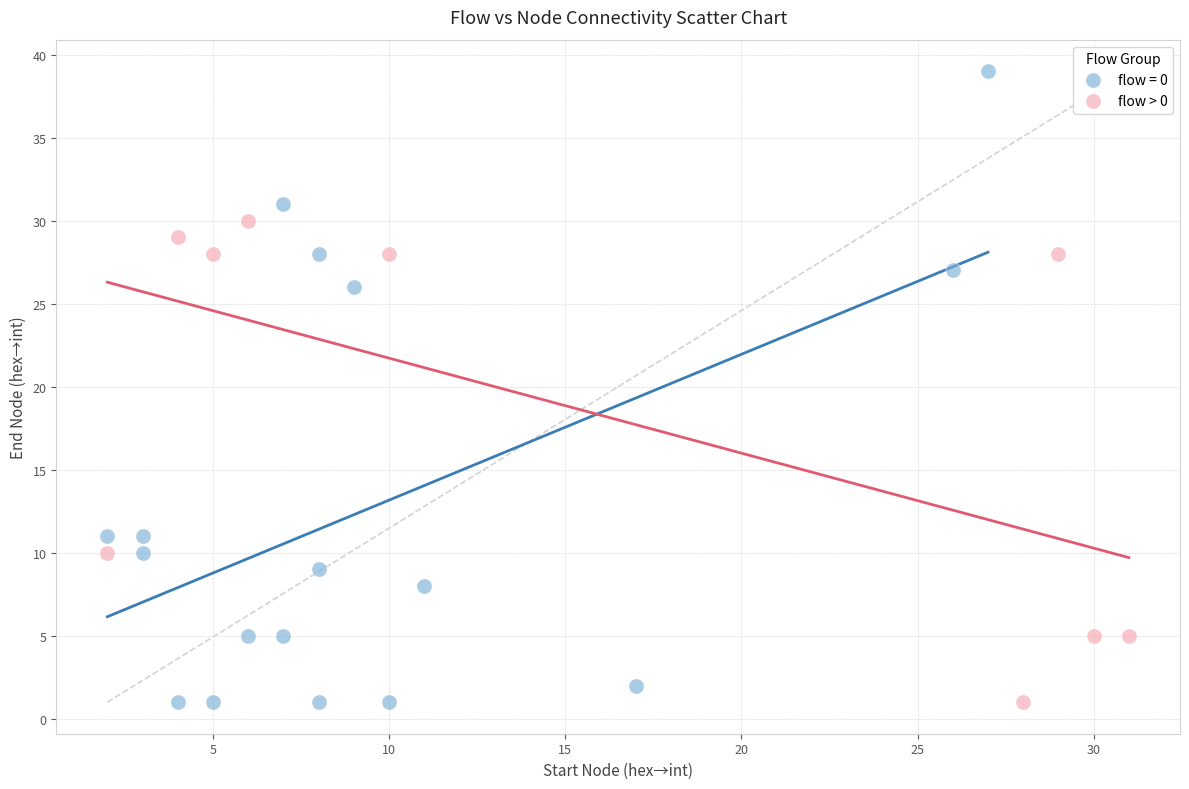

Which series has the largest Y range (max minus min)?

flow = 0